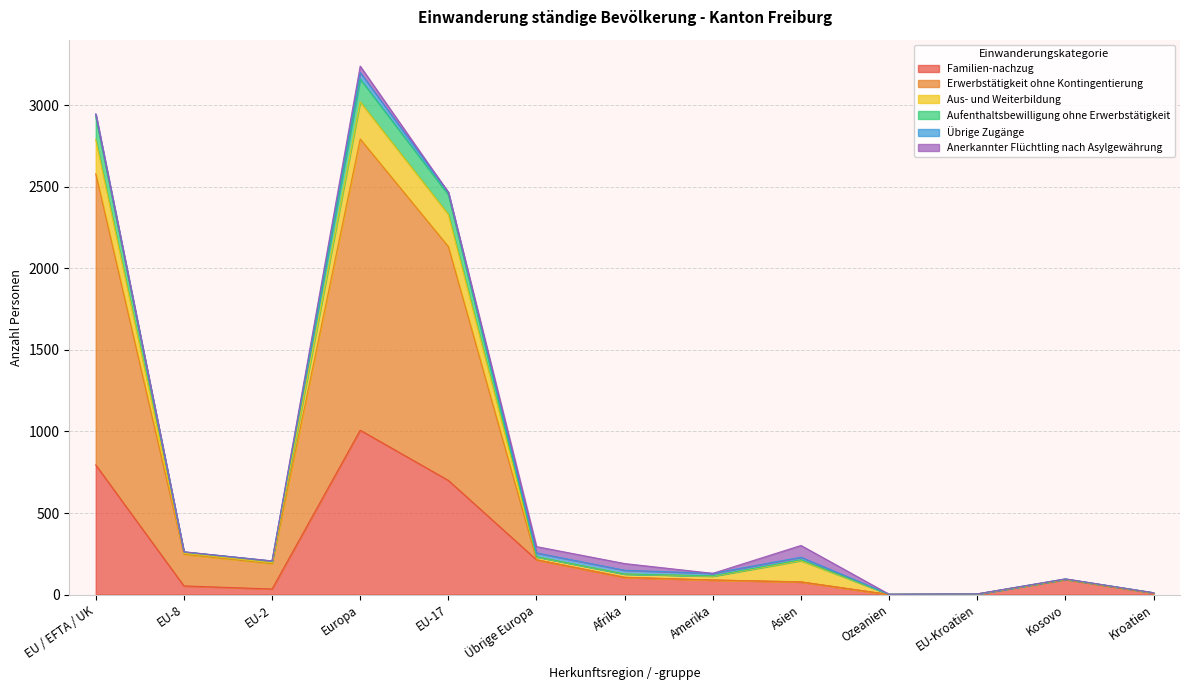

Which category has the highest value in the Familien-nachzug series?

Europa